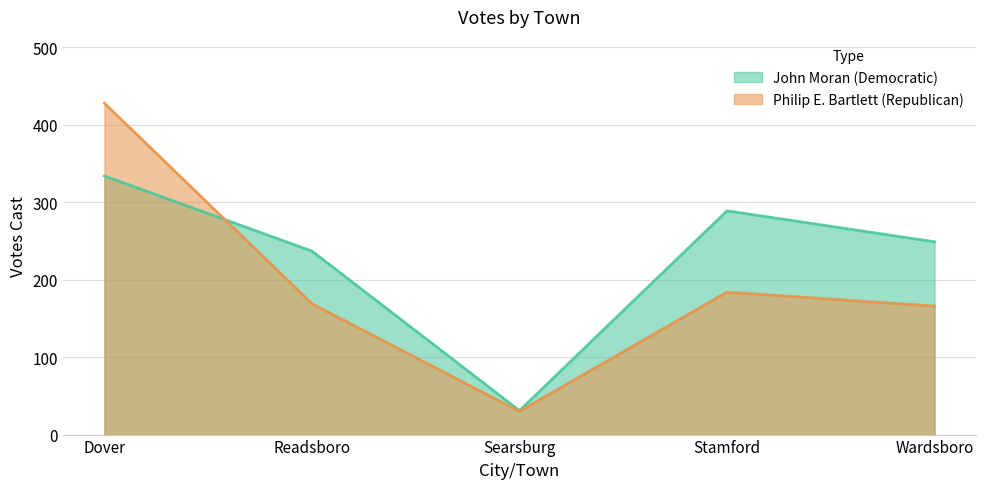

In John Moran (Democratic), how many points are lower than both neighbors (excluding endpoints)?

1